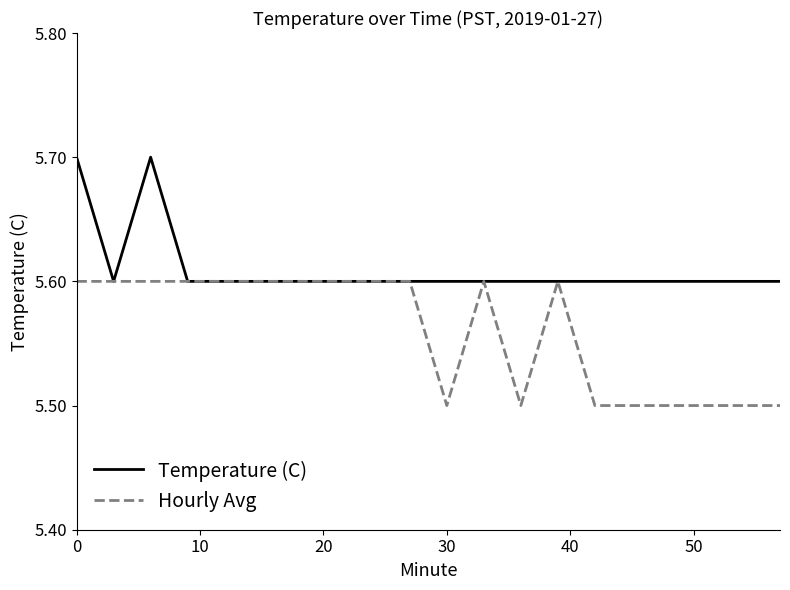

Reading left to right, extract all data points from this chart.

Temperature (C): 5.7	5.6	5.7	5.6	5.6	5.6	5.6	5.6	5.6	5.6	5.6	5.6	5.6	5.6	5.6	5.6	5.6	5.6	5.6	5.6
Hourly Avg: 5.6	5.6	5.6	5.6	5.6	5.6	5.6	5.6	5.6	5.6	5.5	5.6	5.5	5.6	5.5	5.5	5.5	5.5	5.5	5.5